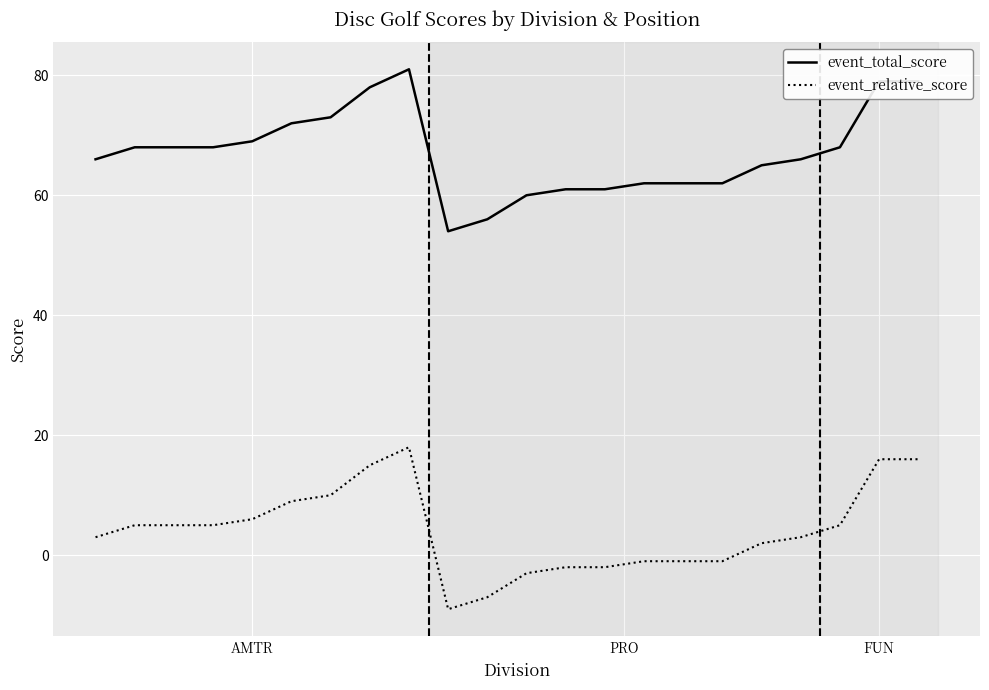

List the series in order of their peak value, highest first.

event_total_score, event_relative_score